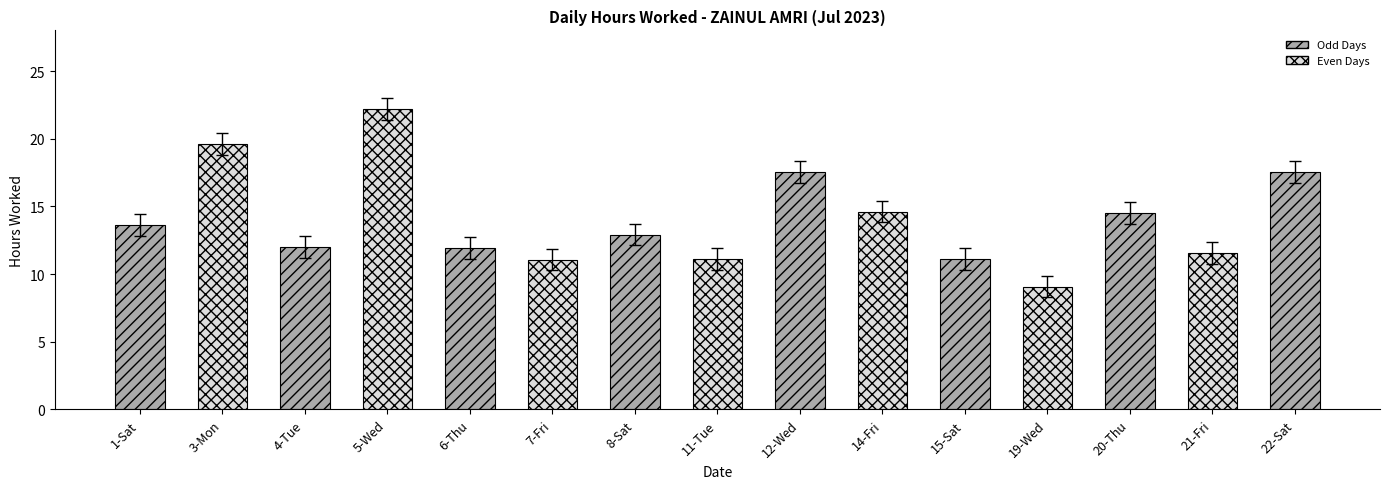

What is the ratio of the value at 19-Wed to the value at 6-Thu?

0.8